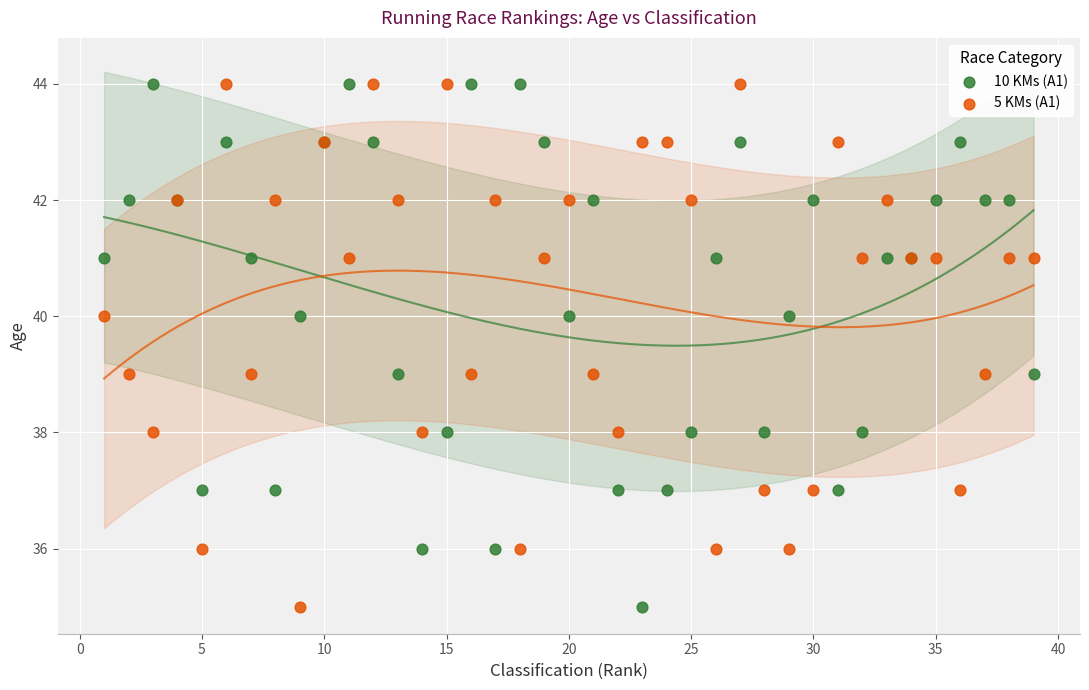

What is the X range (max minus min) for the scatter plot?

38